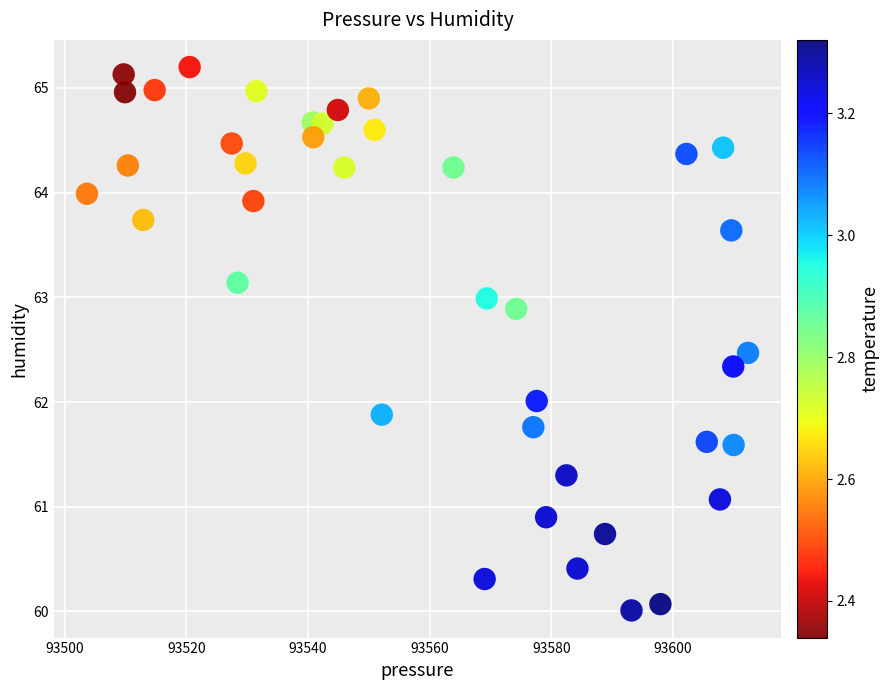

What is the range of Y values (max minus min)?

5.2